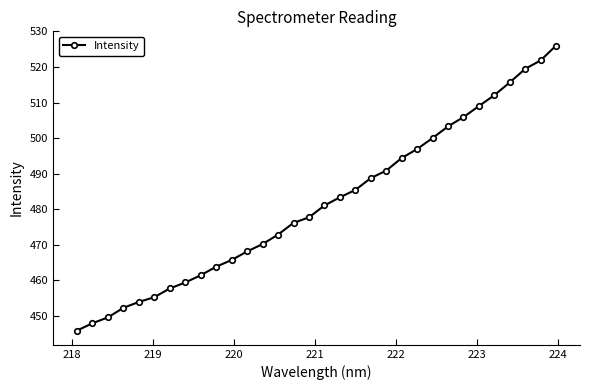

What is the difference between the second highest and second lowest values?

73.9